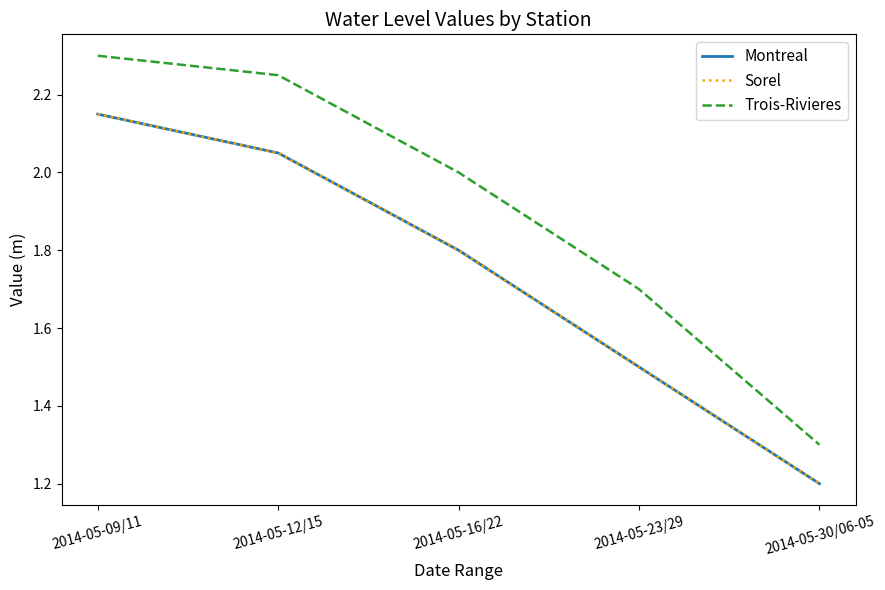

Which series changed the most between 2014-05-09/11 and 2014-05-30/06-05?

Trois-Rivieres